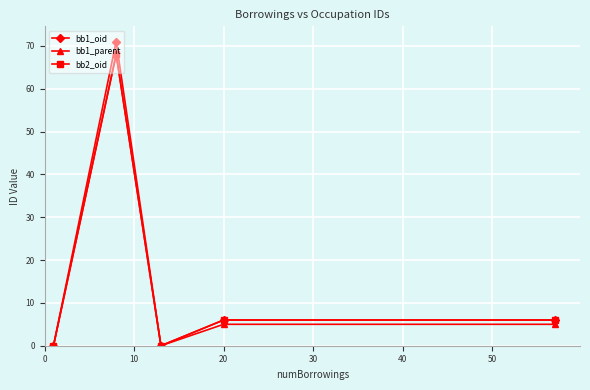

How many interior local valleys does the bb1_parent series have?

1